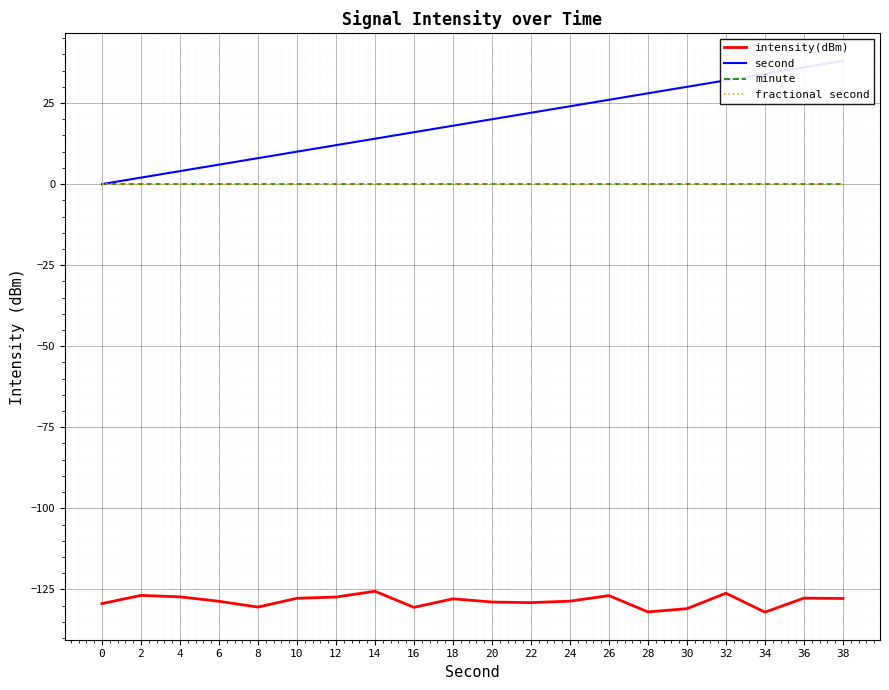

List the series in order of their peak value, highest first.

second, minute, fractional second, intensity(dBm)